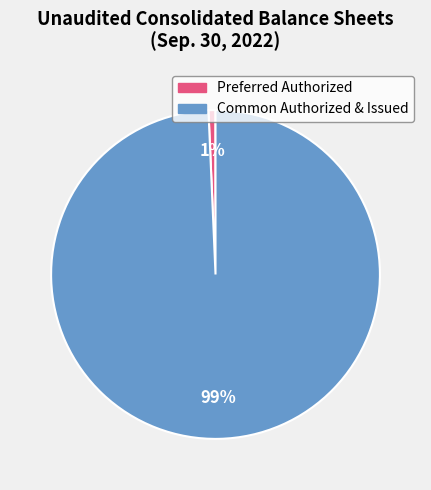

To the nearest percent, what is the average slice percentage?

50%